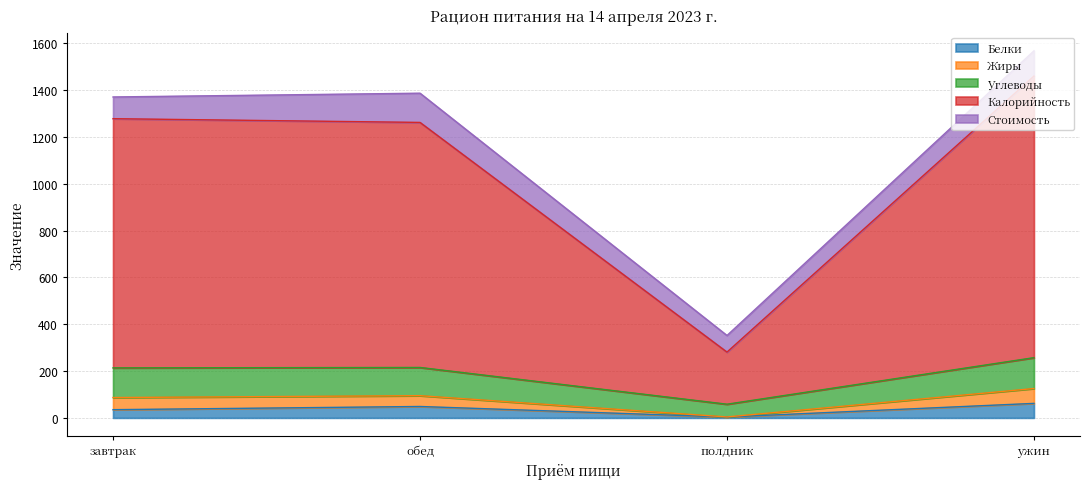

What value does the Белки series have at ужин?

62.0